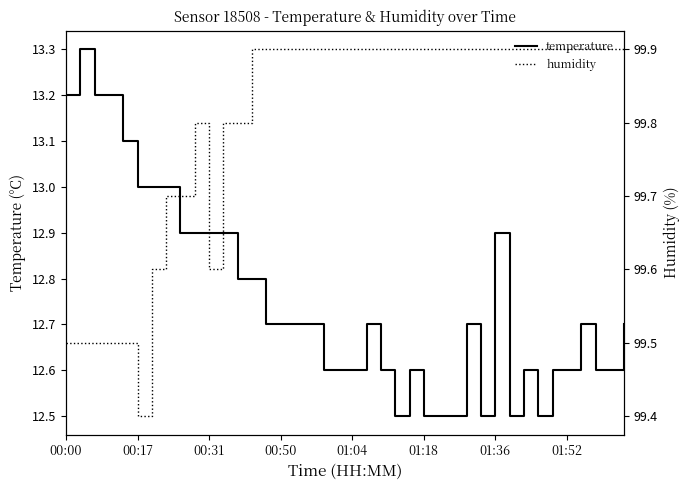

The value of temperature at 11 is 7.5. True or false?

False